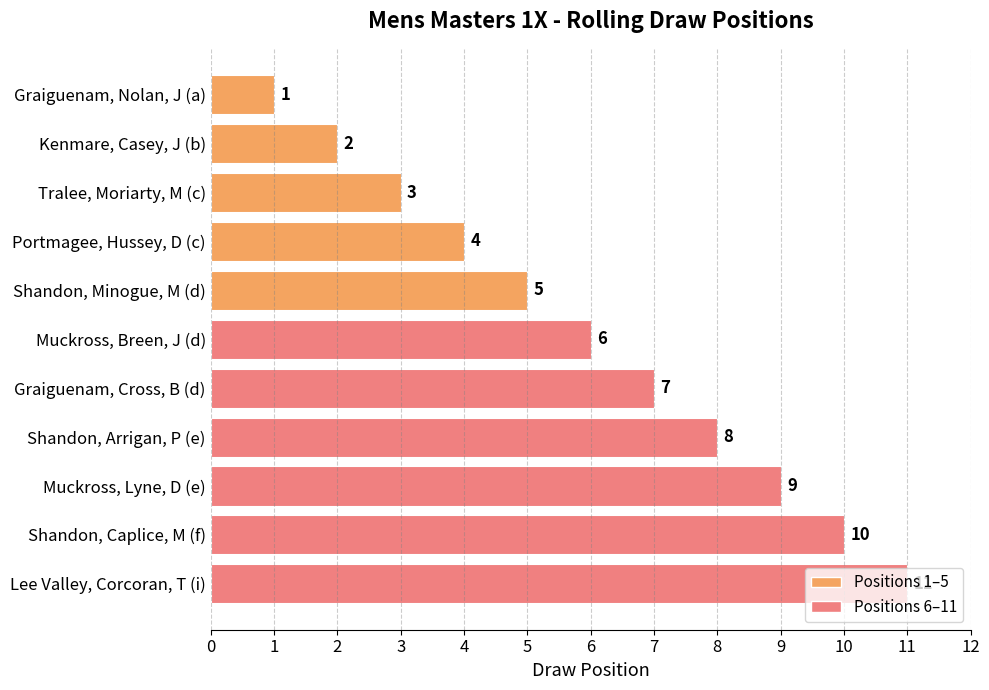

True or false: the data shows 6 at Muckross, Breen, J (d).

True